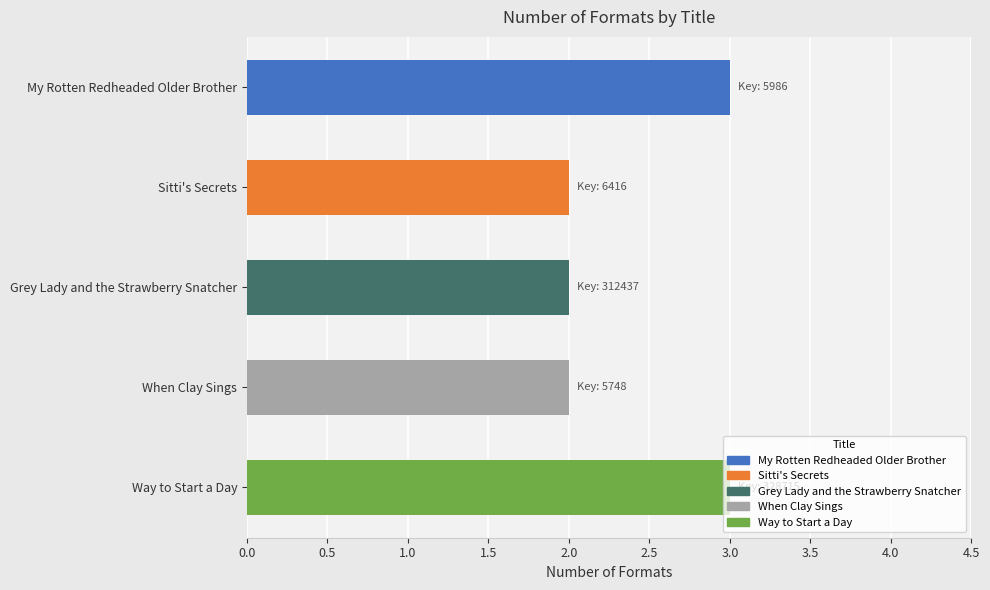

What is the label of the 2nd bar from the top?

Sitti's Secrets